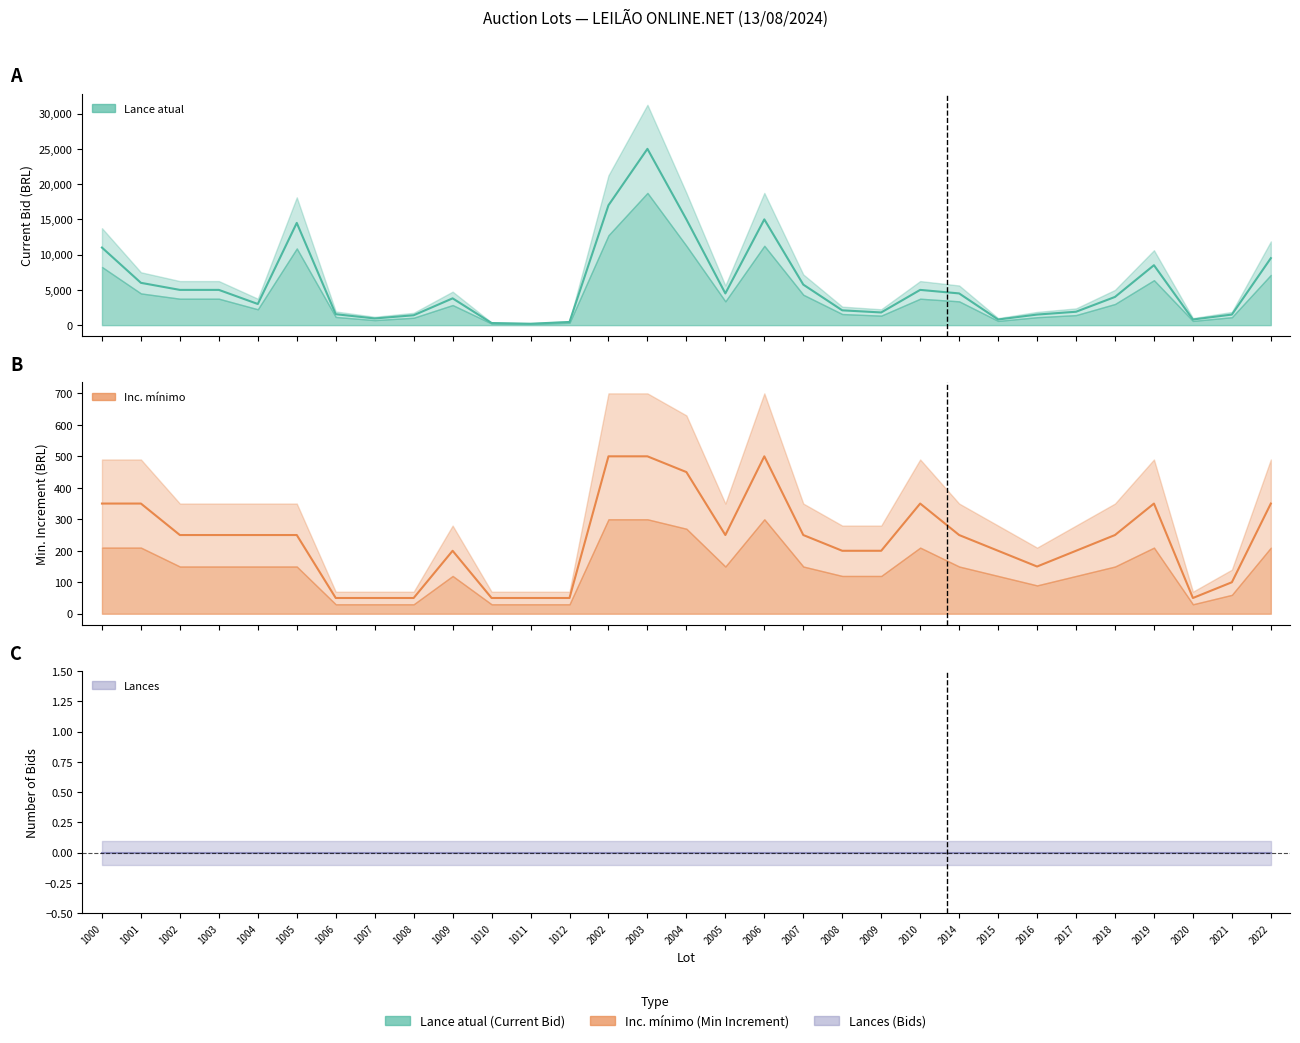

Between 2008 and 2016, which series saw the biggest shift?

Lance atual